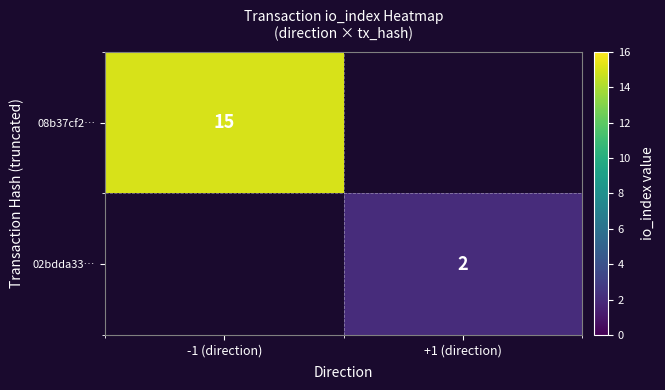

At how many categories does at least one series exceed 7?

1